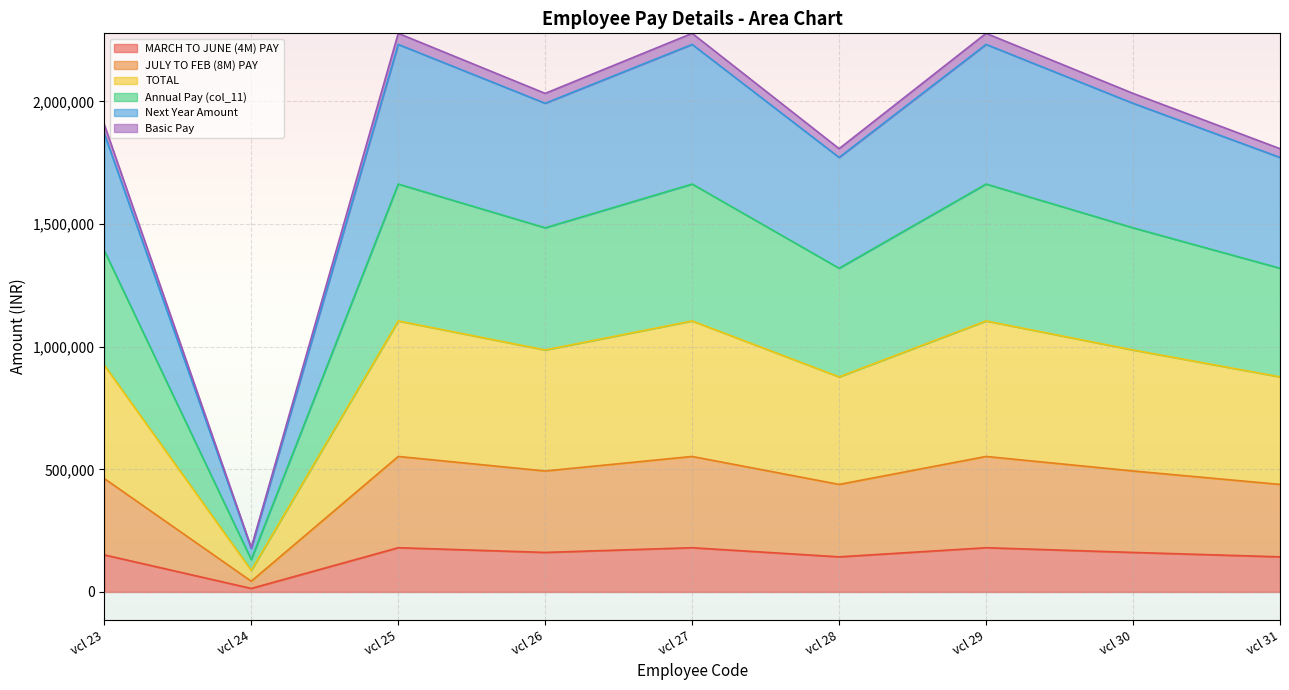

Where is the first local minimum for JULY TO FEB (8M) PAY?

vcl 24